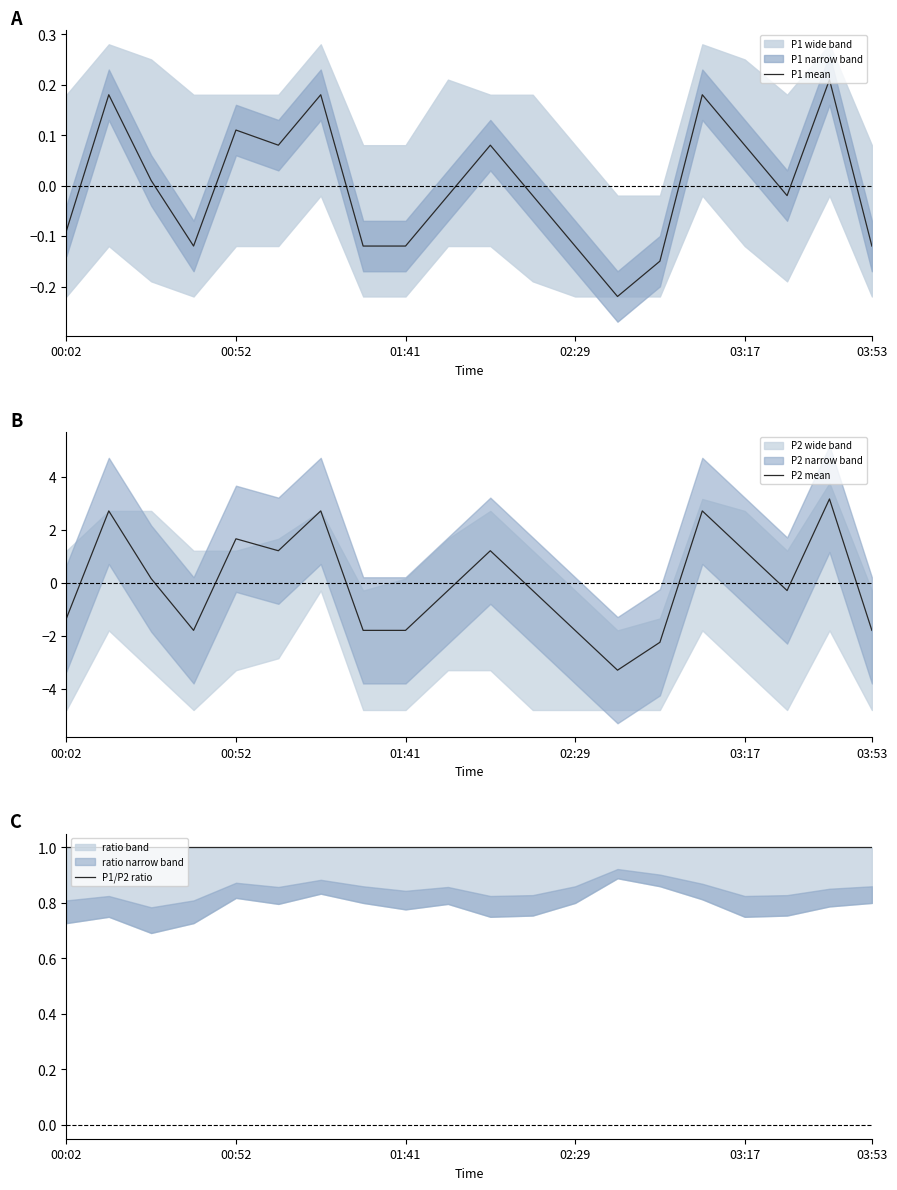

What is the highest value of the P2 mean series?

3.2